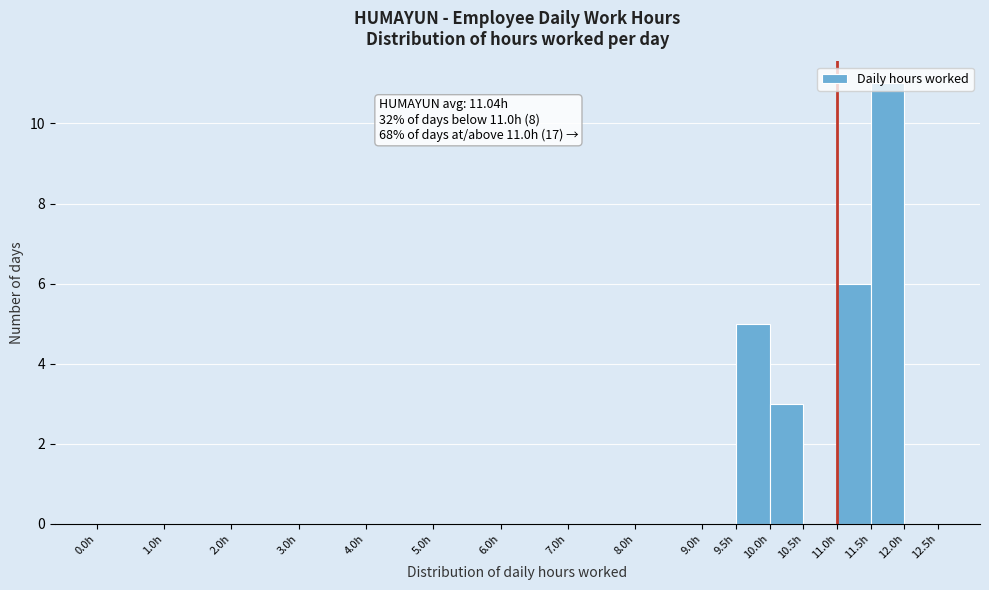

Which range on the x-axis has the tallest bar?

11.5 to 12.0